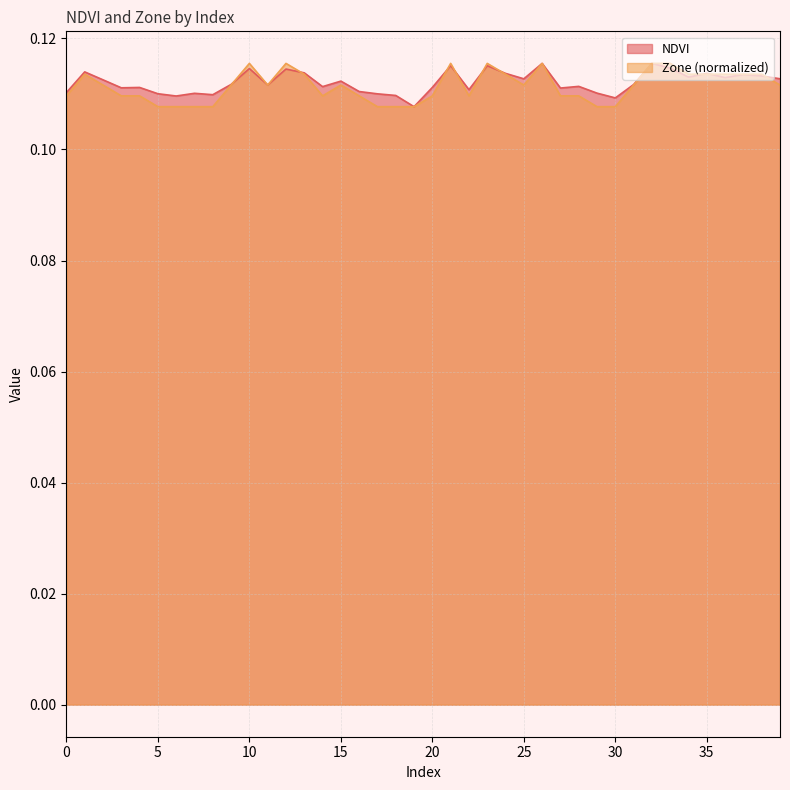

Reading left to right, extract all data points from this chart.

NDVI: 0=0.1	1=0.1	2=0.1	3=0.1	4=0.1	5=0.1	6=0.1	7=0.1	8=0.1	9=0.1	10=0.1	11=0.1	12=0.1	13=0.1	14=0.1	15=0.1	16=0.1	17=0.1	18=0.1	19=0.1	20=0.1	21=0.1	22=0.1	23=0.1	24=0.1	25=0.1	26=0.1	27=0.1	28=0.1	29=0.1	30=0.1	31=0.1	32=0.1	33=0.1	34=0.1	35=0.1	36=0.1	37=0.1	38=0.1	39=0.1
Zone: 0=0.1	1=0.1	2=0.1	3=0.1	4=0.1	5=0.1	6=0.1	7=0.1	8=0.1	9=0.1	10=0.1	11=0.1	12=0.1	13=0.1	14=0.1	15=0.1	16=0.1	17=0.1	18=0.1	19=0.1	20=0.1	21=0.1	22=0.1	23=0.1	24=0.1	25=0.1	26=0.1	27=0.1	28=0.1	29=0.1	30=0.1	31=0.1	32=0.1	33=0.1	34=0.1	35=0.1	36=0.1	37=0.1	38=0.1	39=0.1